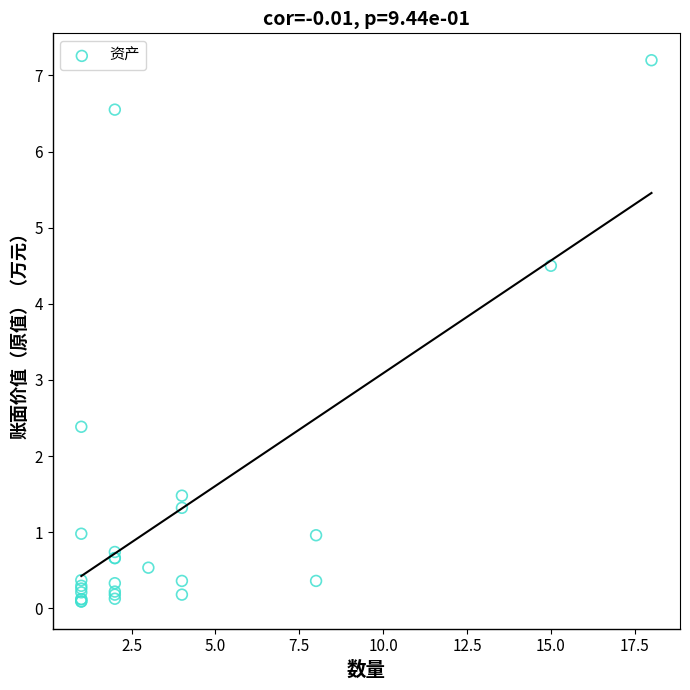

What Y value in the scatter plot is closest to 3?

2.4